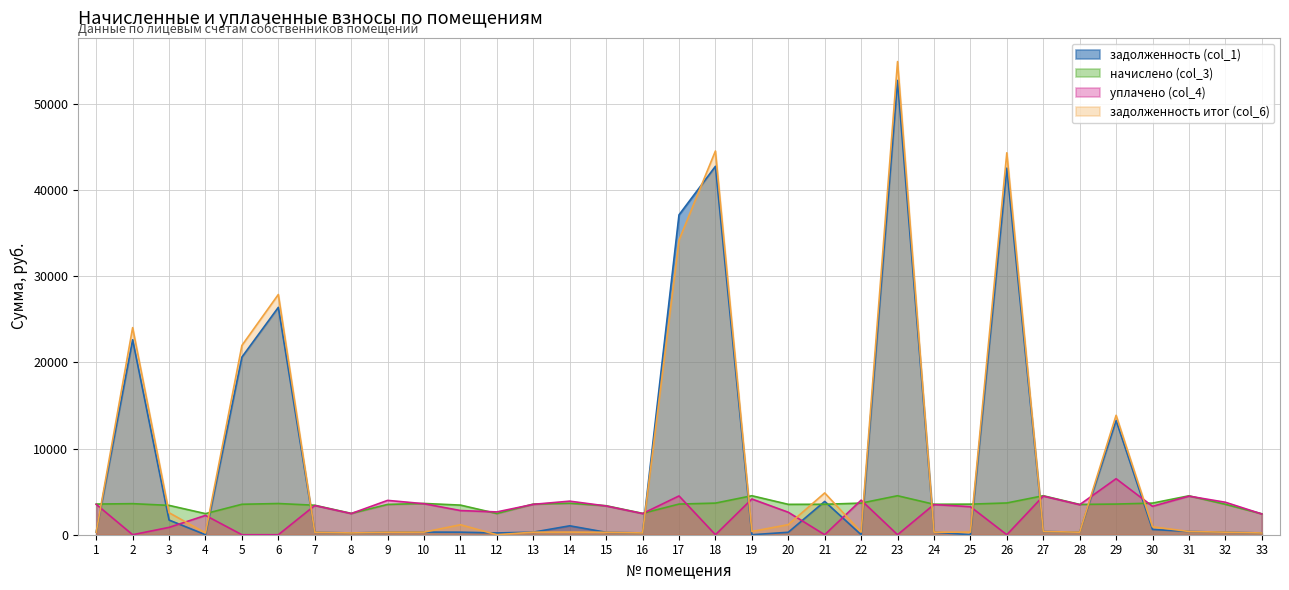

At which label is задолженность итог (col_6) closest to 27451?

6